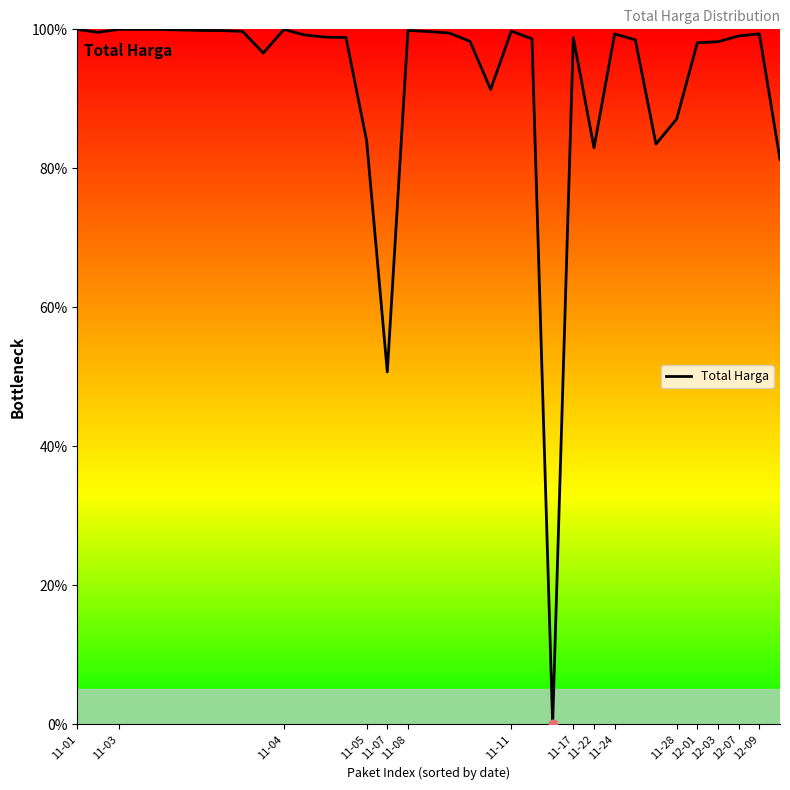

Which has a higher value, 32 or 11-22?

11-22